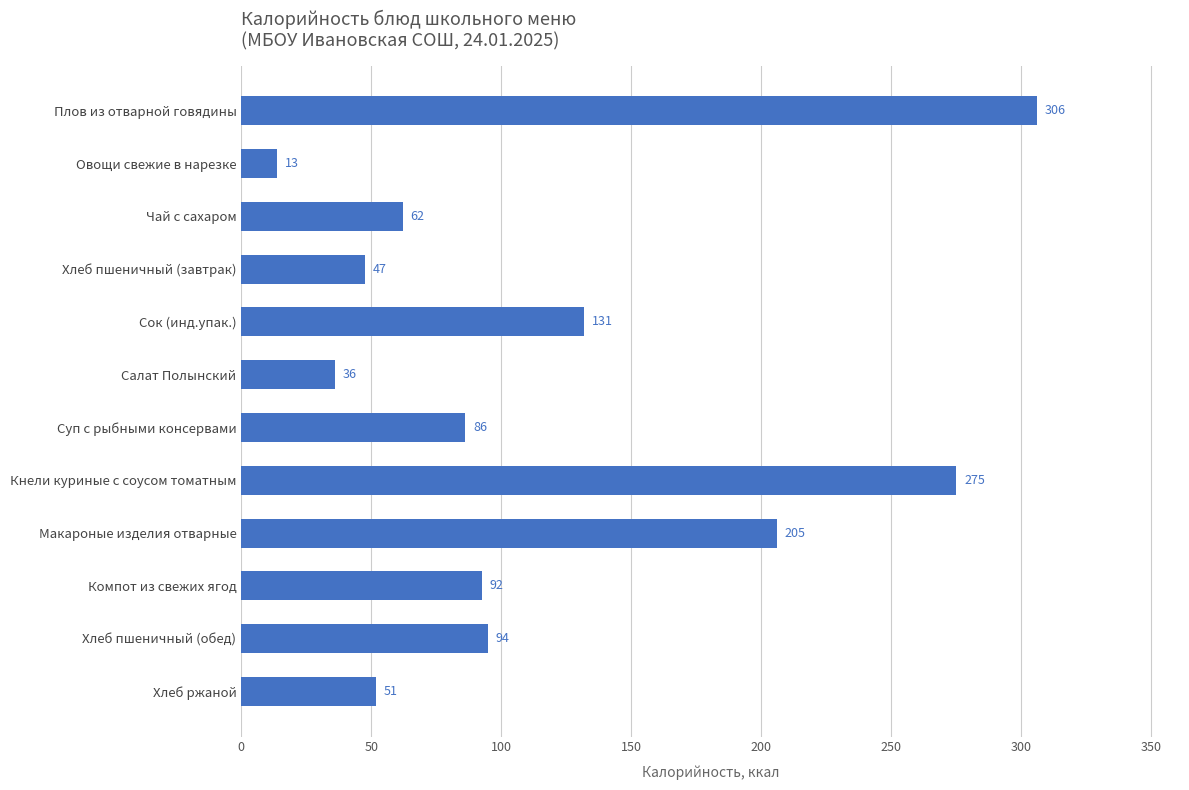

What is the sum of all values?

1403.6